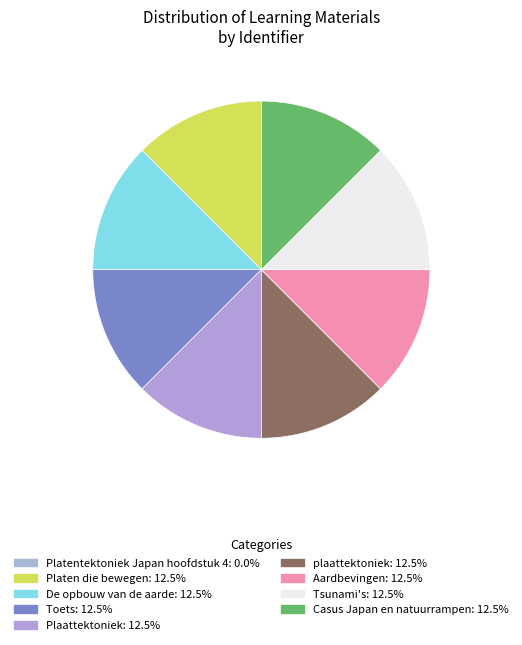

Approximately how many times larger is the value at Platen die bewegen compared to Tsunami's?

1.0